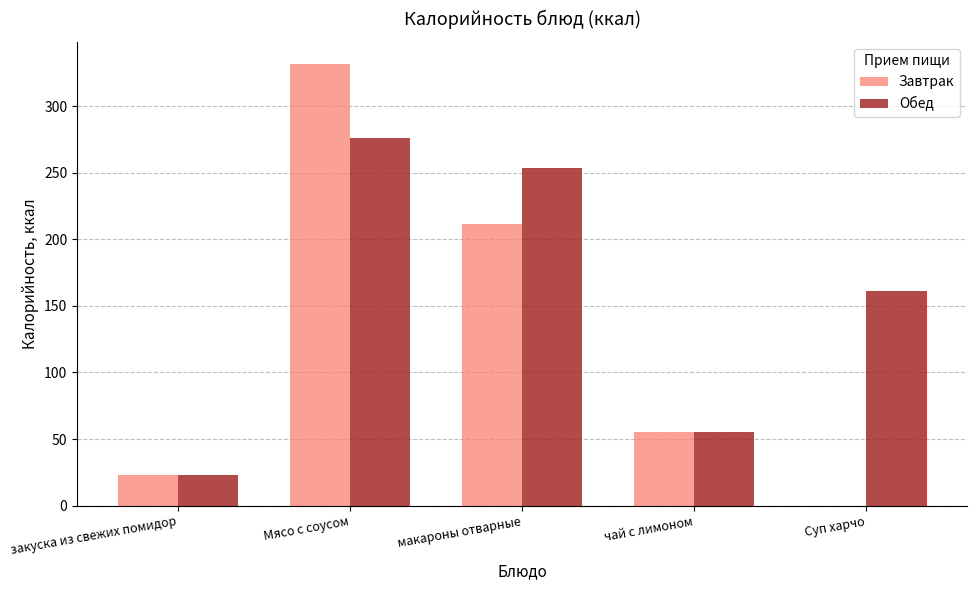

Where is Завтрак nearest to the value 165?

макароны отварные